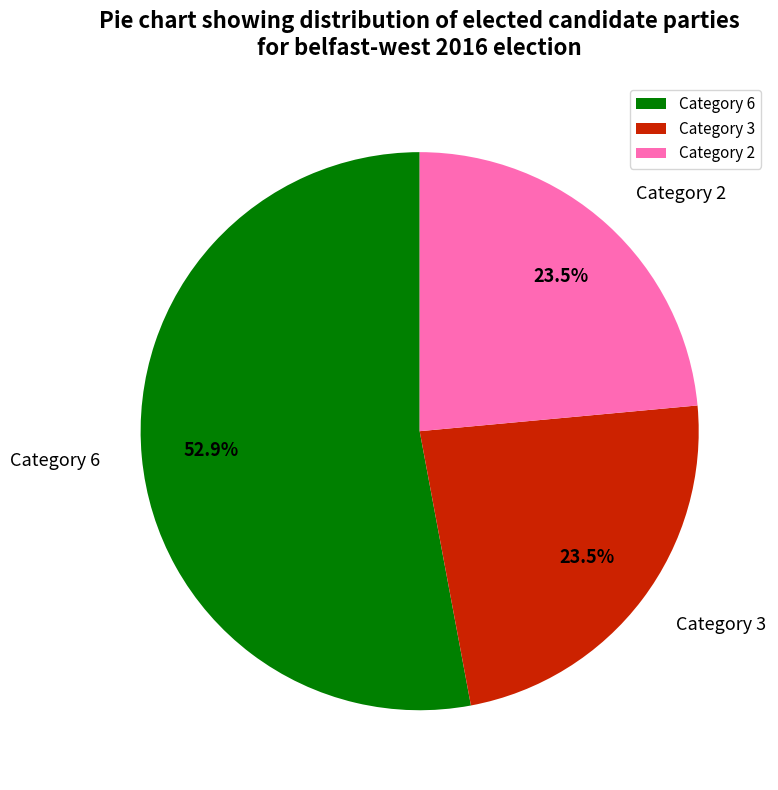

How many slices are in this pie chart?

3